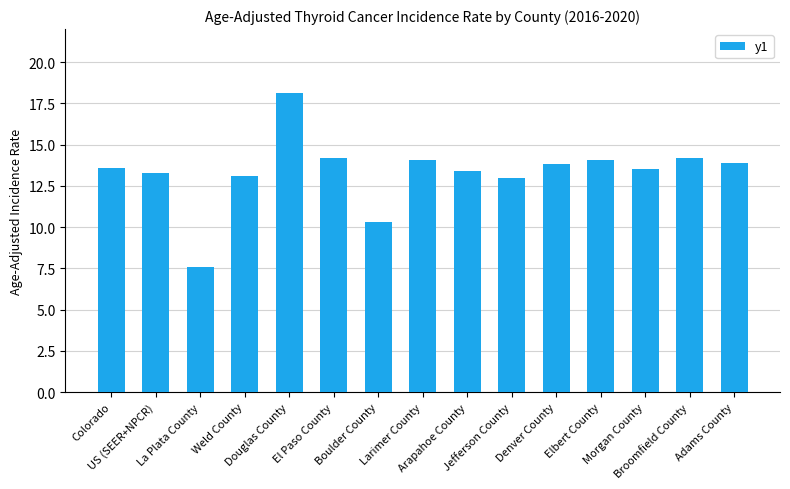

Reading left to right, transcribe all the data shown in this chart.

Colorado=13.6	US (SEER+NPCR)=13.3	La Plata County=7.6	Weld County=13.1	Douglas County=18.1	El Paso County=14.2	Boulder County=10.3	Larimer County=14.1	Arapahoe County=13.4	Jefferson County=13.0	Denver County=13.8	Elbert County=14.1	Morgan County=13.5	Broomfield County=14.2	Adams County=13.9